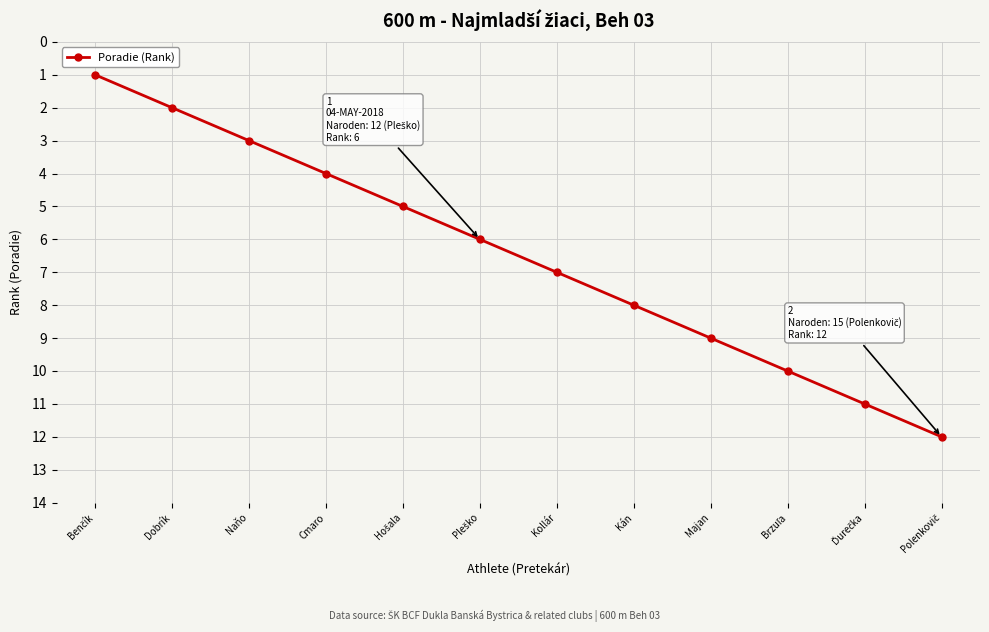

Count the number of categories in the chart.

12